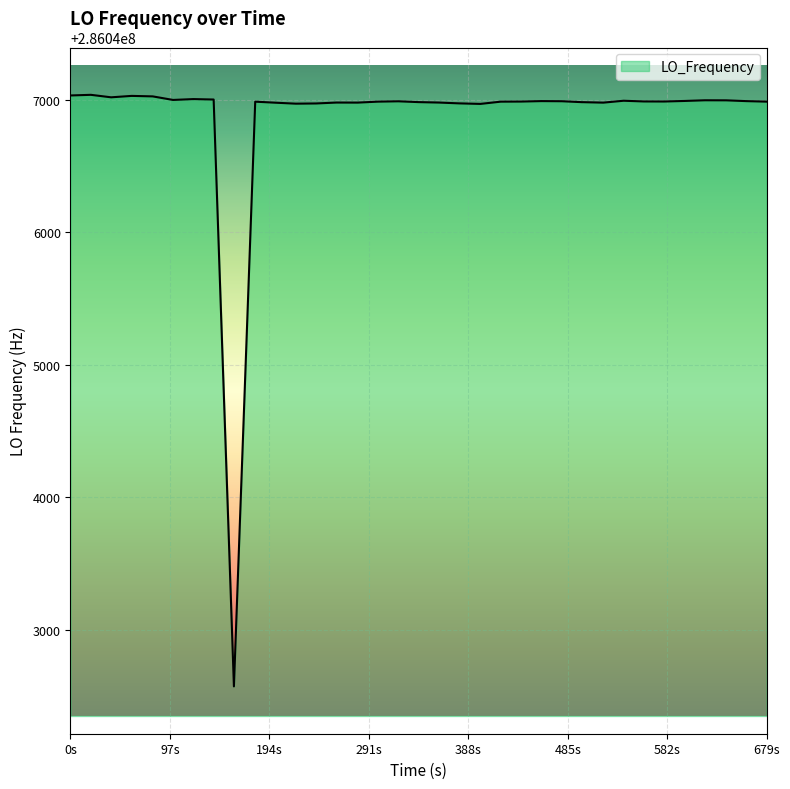

What is the smallest value displayed?

286042571.0